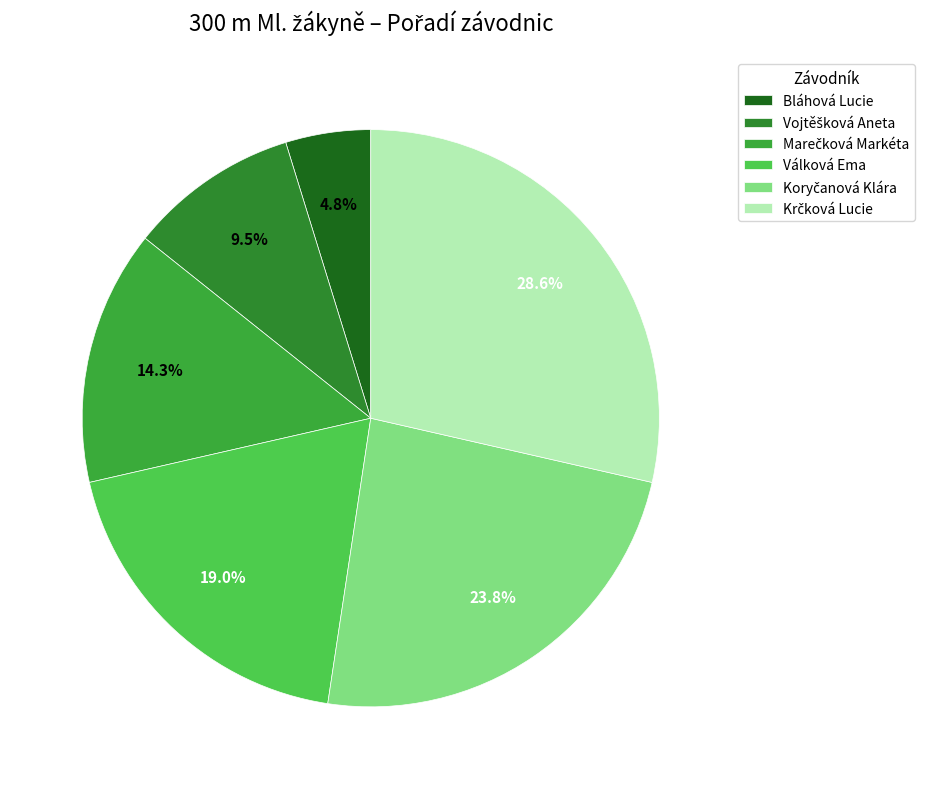

Is Vojtěšková Aneta the majority of the pie?

No